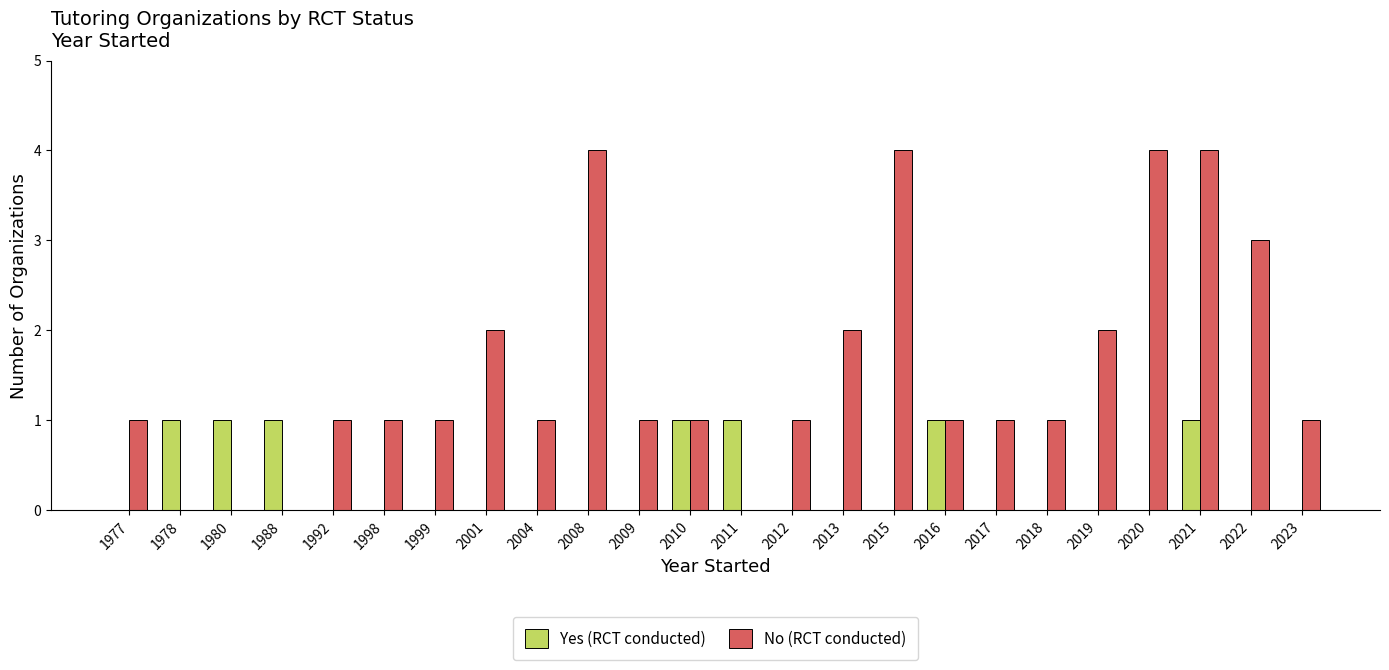

Which series has the largest total across all categories?

No (RCT conducted)